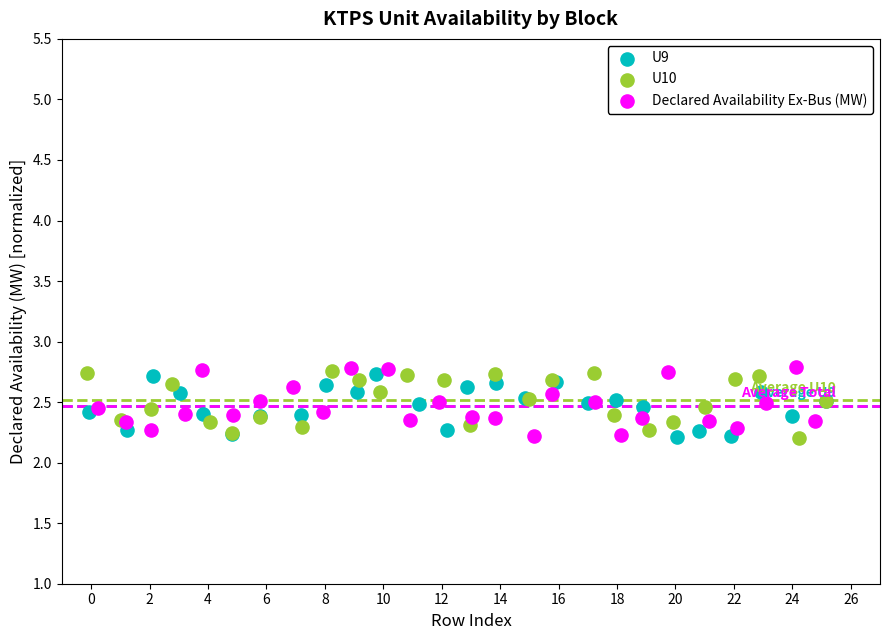

What are all the series names shown in the legend?

U9, U10, Declared Availability Ex-Bus (MW)